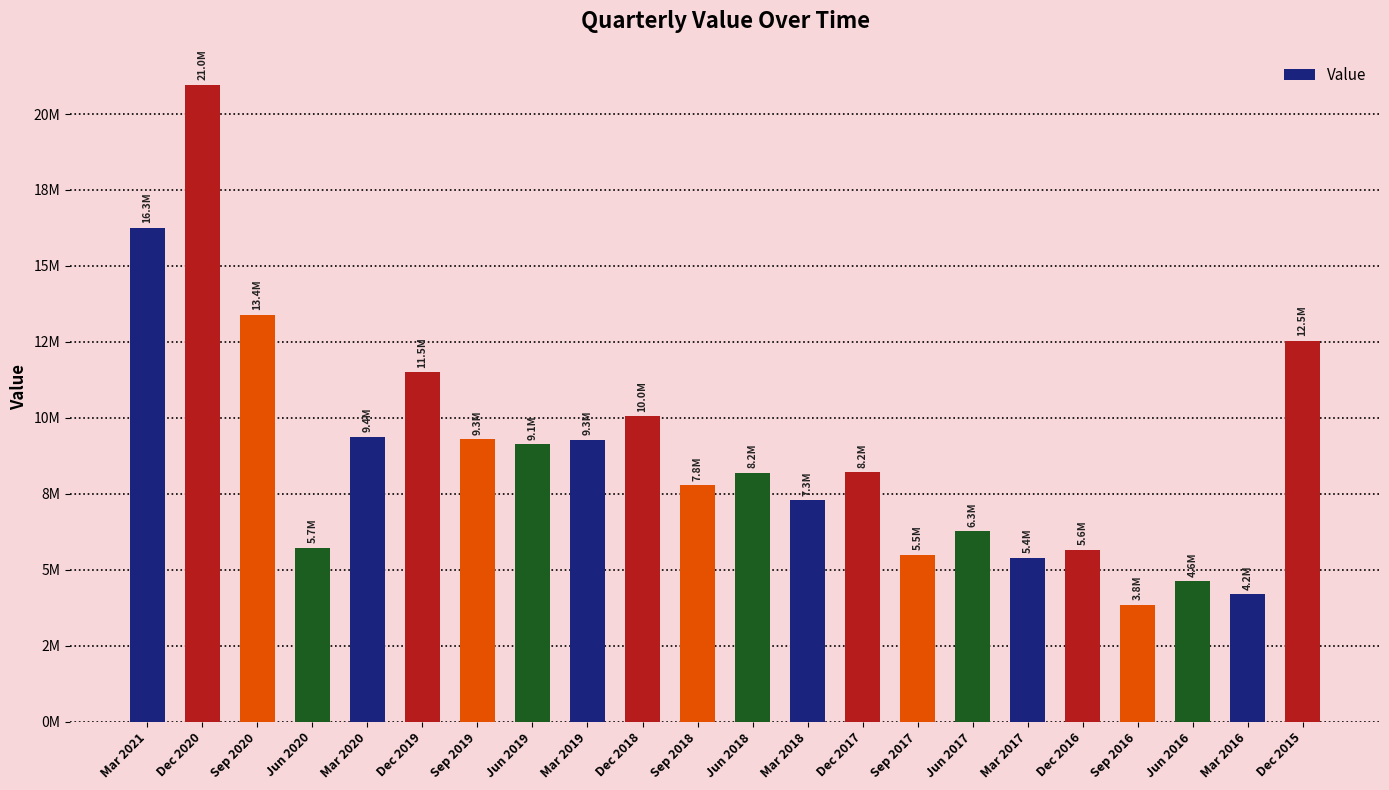

Is it true that the value at Mar 2021 is 16254142?

True